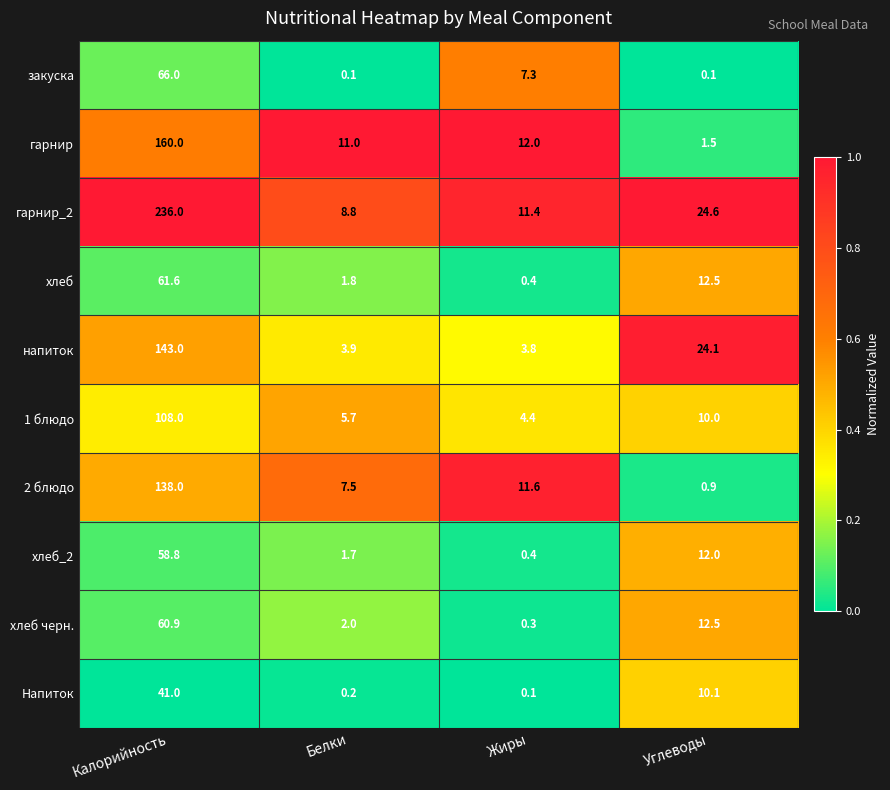

What is the difference between the highest and lowest values at Жиры?

11.9